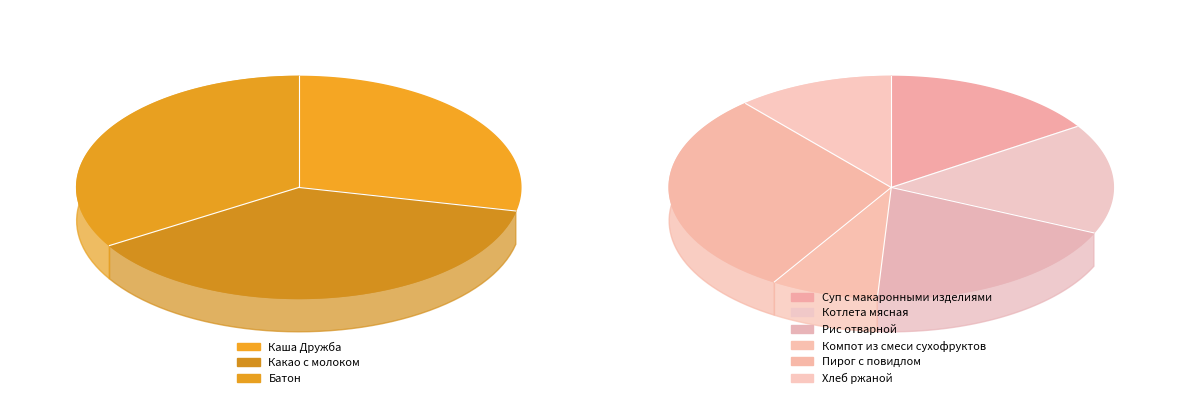

Which has a higher value, Рис отварной or Суп с макаронными изделиями?

Рис отварной